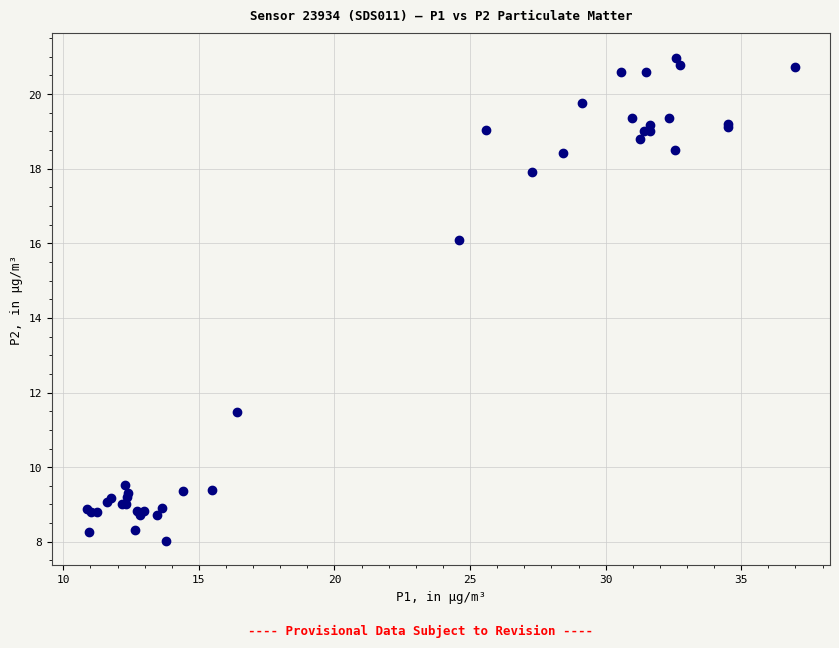

What Y value in the scatter plot is closest to 14?

16.1